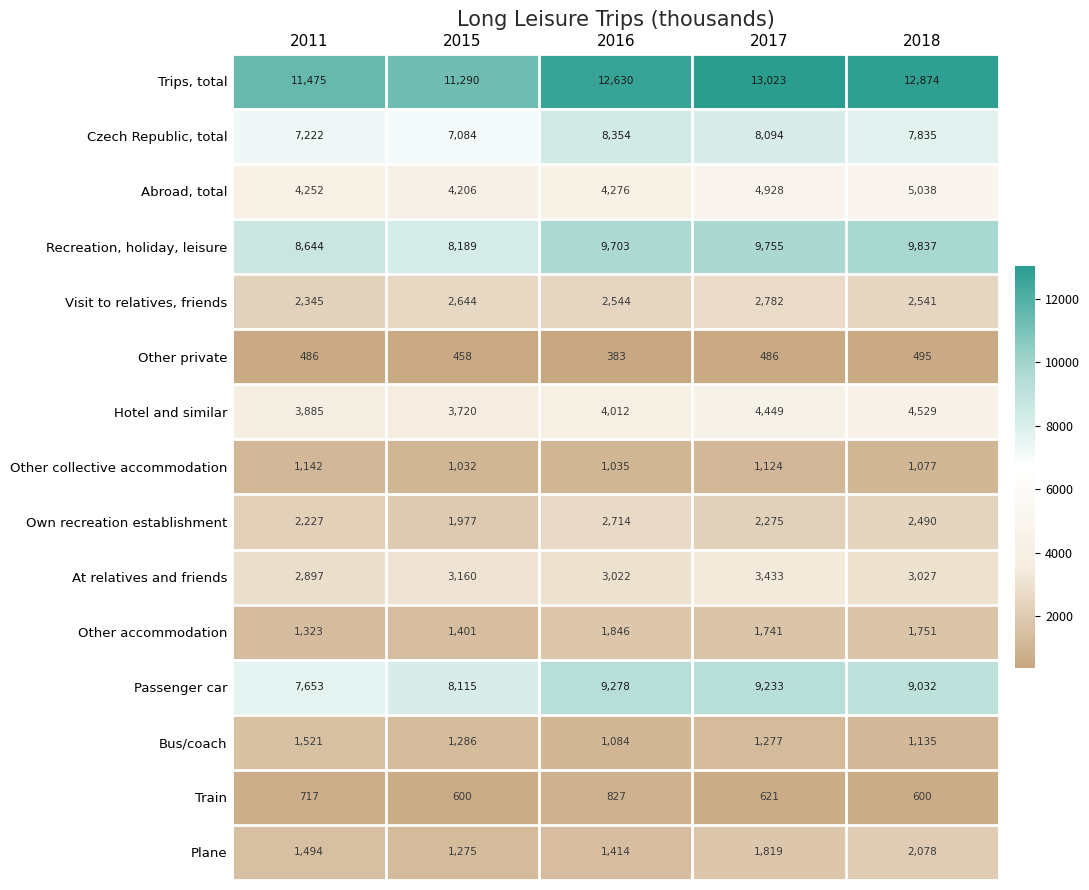

Which label corresponds to the smallest value in the chart?

2016